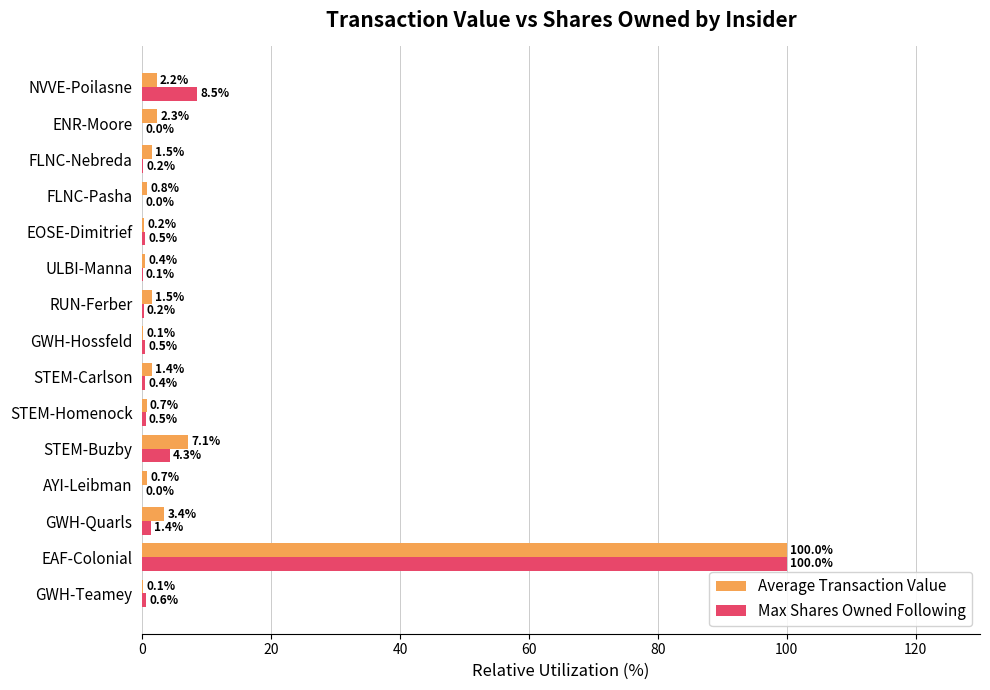

The Max Shares Owned Following series shows 0.4 at STEM-Carlson. True or false?

True